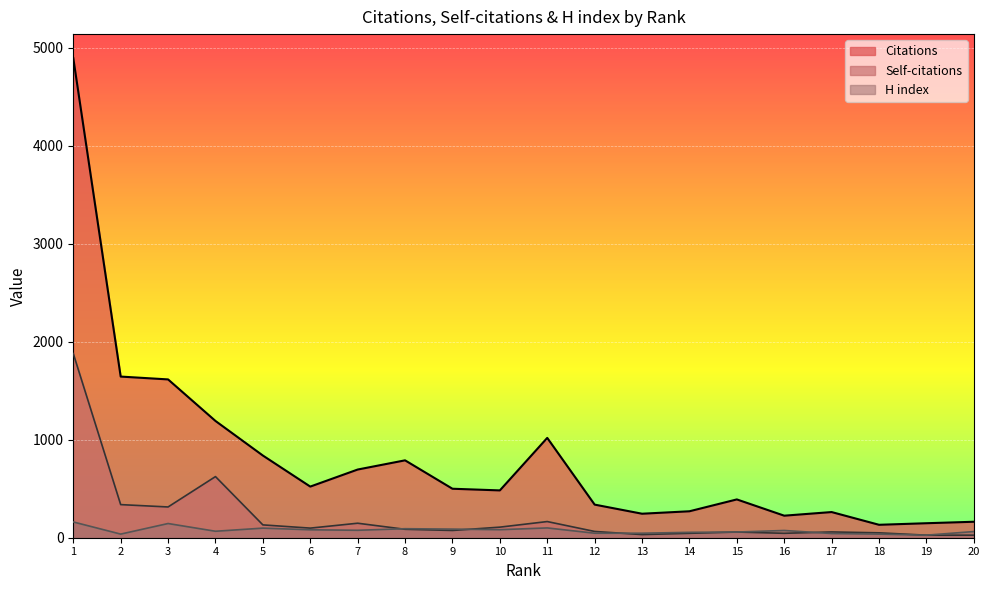

Reading left to right, extract all data points from this chart.

Citations: 4896	1645	1616	1192	839	522	696	790	500	483	1019	338	245	270	391	225	262	132	148	163
Self-citations: 1880	338	314	624	131	98	148	86	74	108	165	64	32	45	58	45	59	50	26	26
H index: 161	37	145	66	98	81	76	92	88	82	100	46	46	55	58	74	43	37	26	63